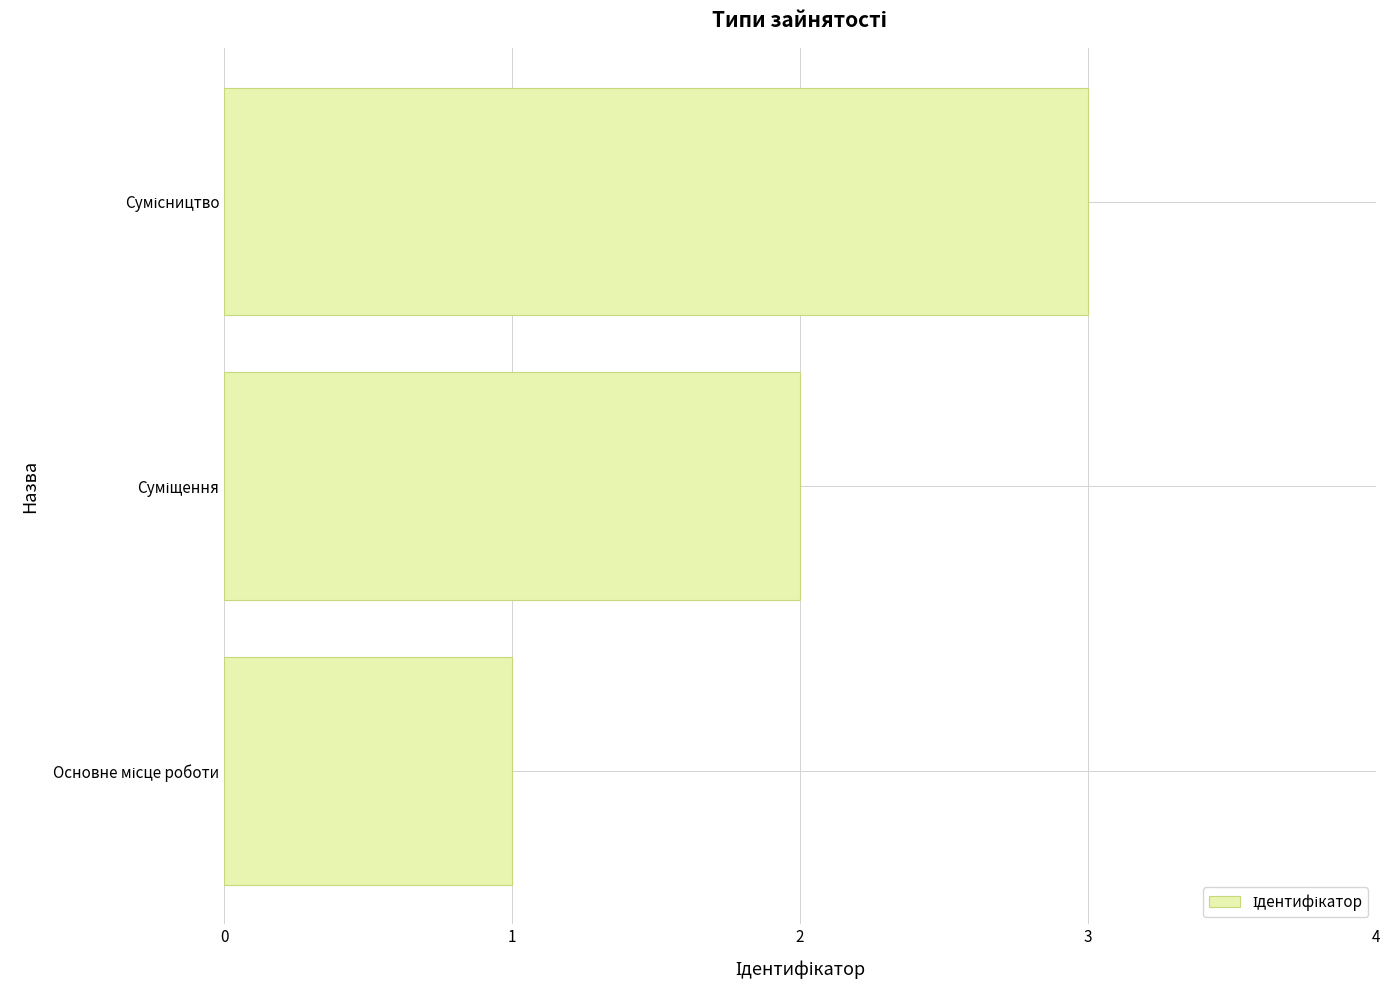

What is the difference between the second highest and minimum values?

1